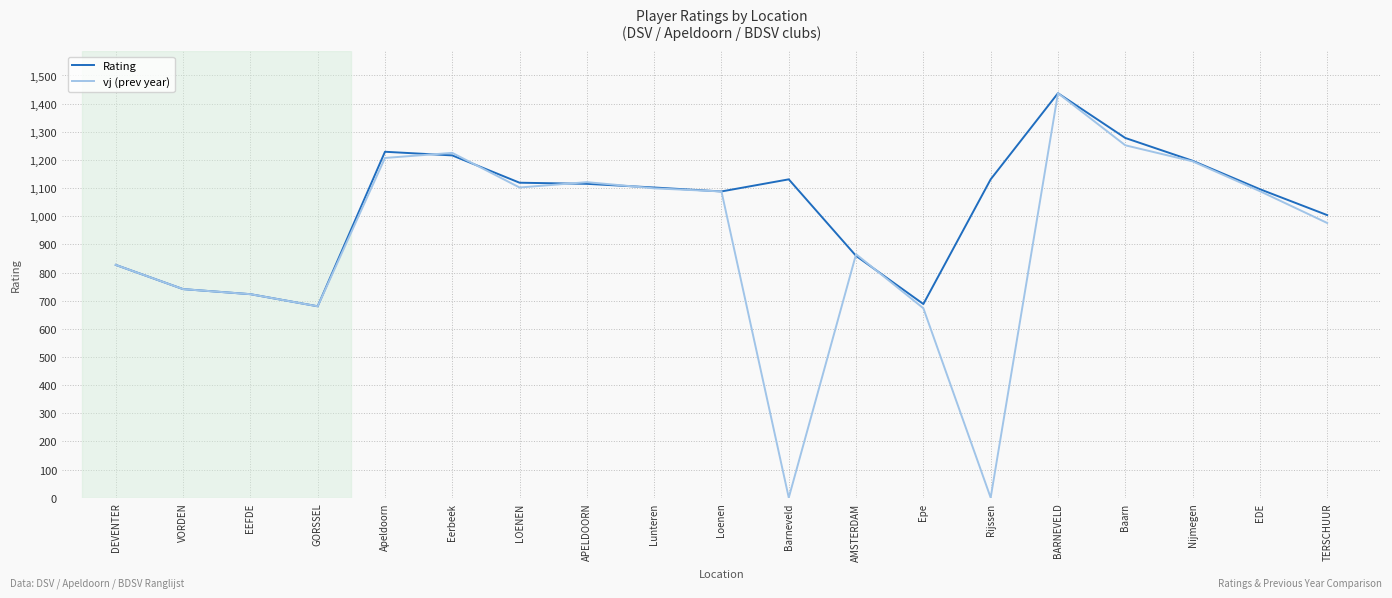

At which category does Rating reach its first local peak?

Apeldoorn